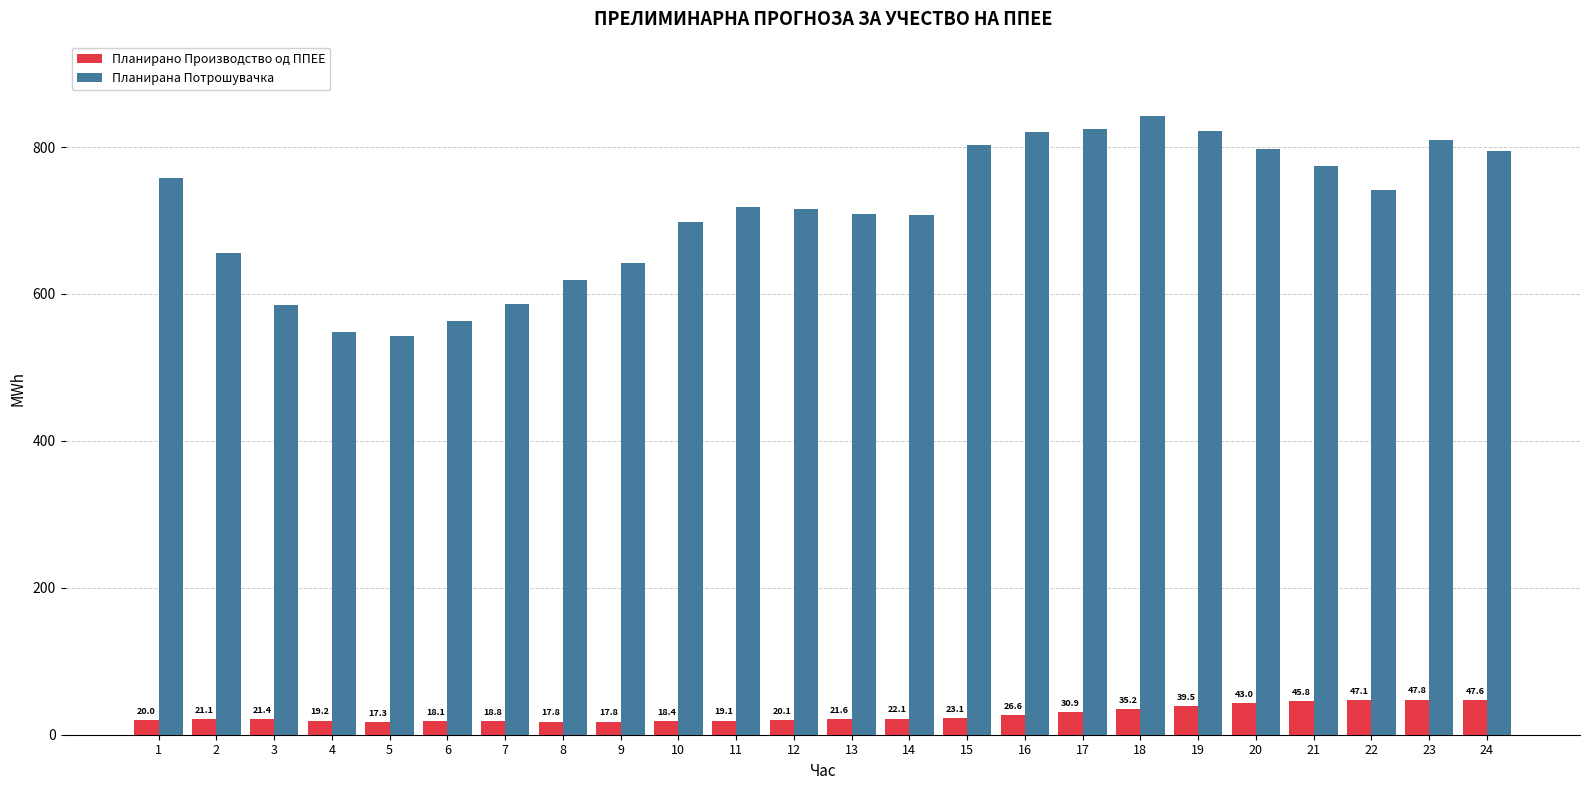

What is the greatest value displayed?

842.4